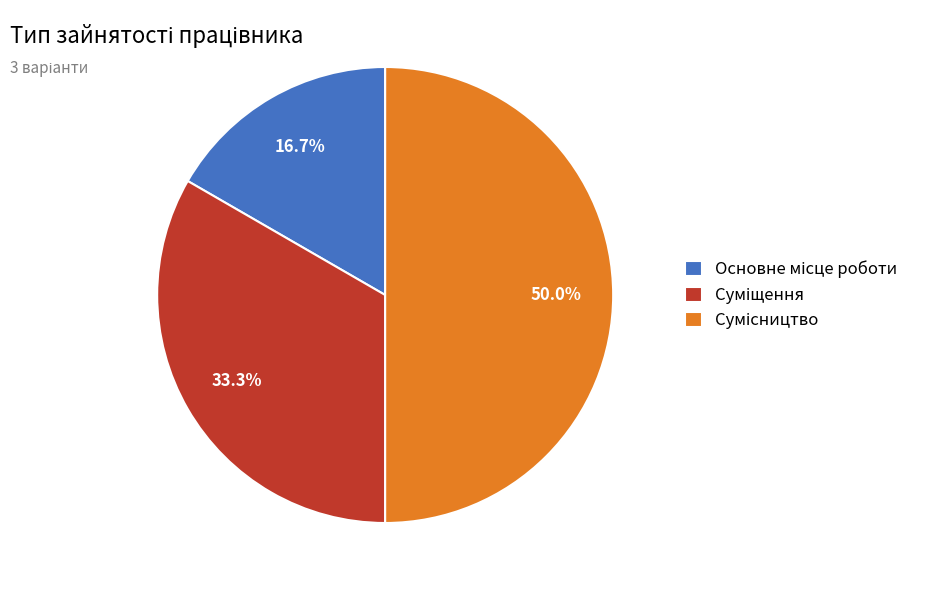

What is the change in value from Суміщення to Сумісництво?

+1